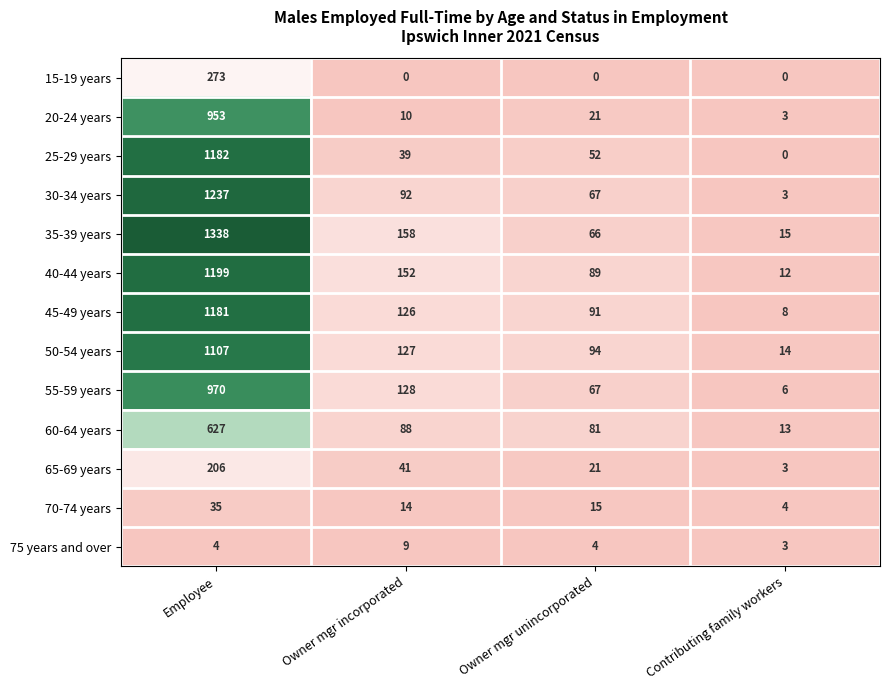

At which label does 55-59 years first exceed 128?

Employee